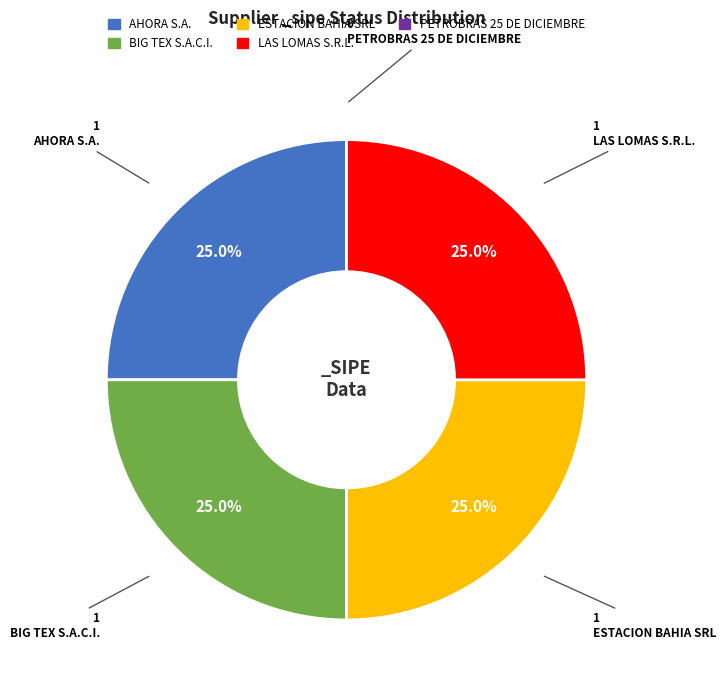

Is ESTACION BAHIA SRL the majority of the pie?

No